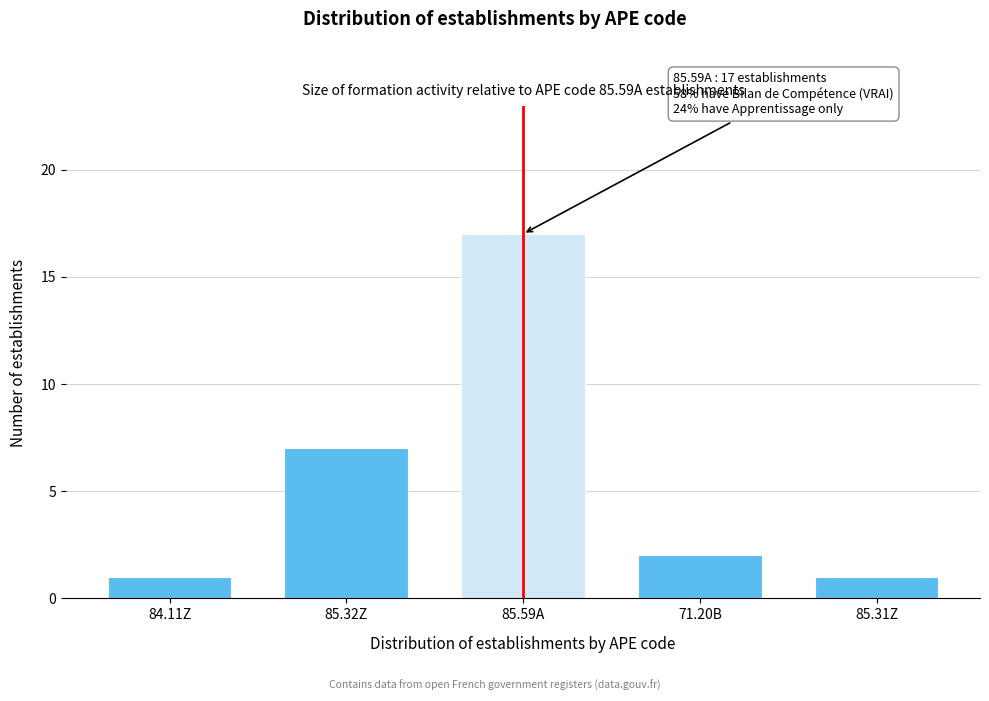

Reading left to right, what are all the values shown in this chart?

84.11Z=1	85.32Z=7	85.59A=17	71.20B=2	85.31Z=1